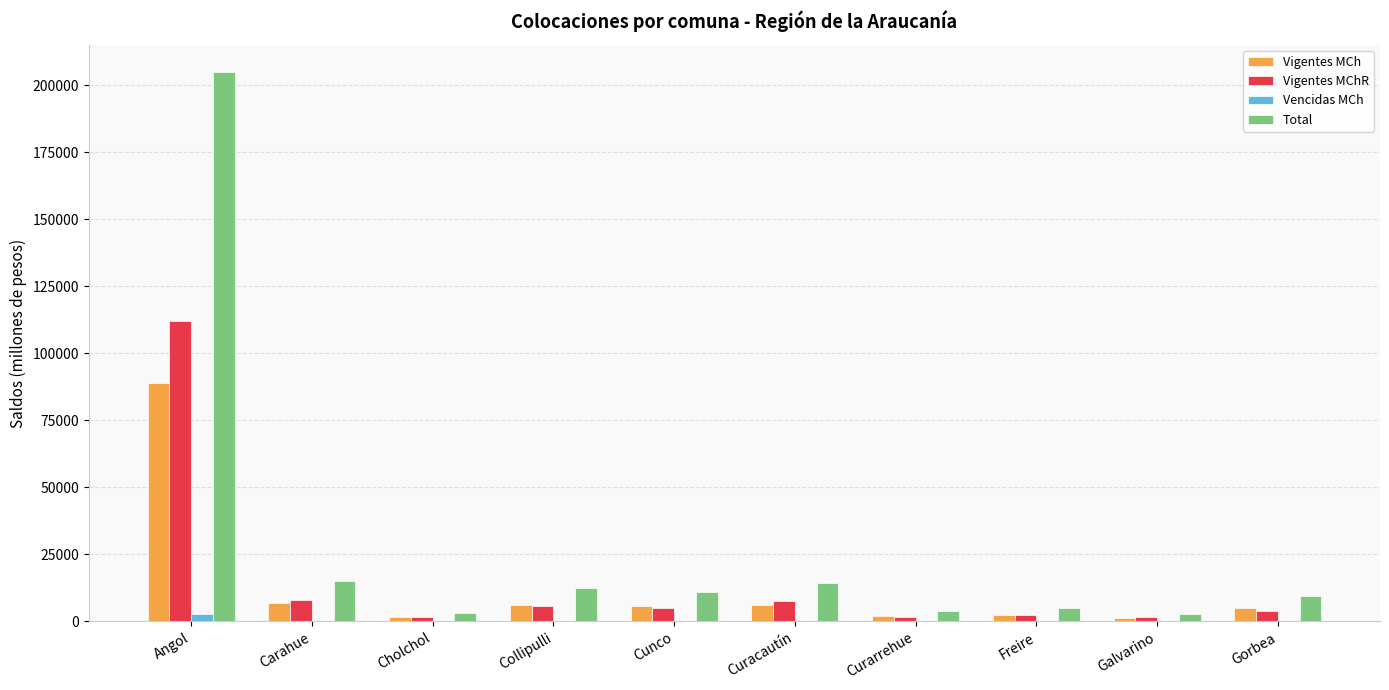

How many groups of bars are there?

10